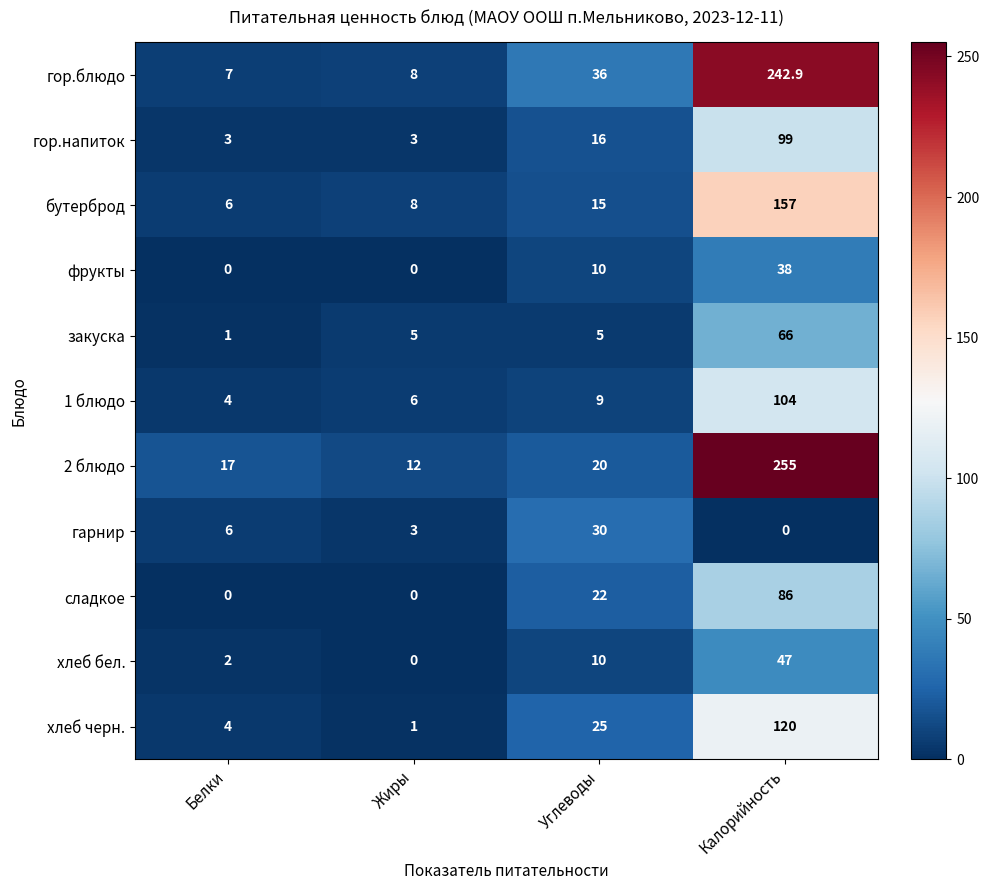

True or false: фрукты has a value of 38.0 at Калорийность.

True